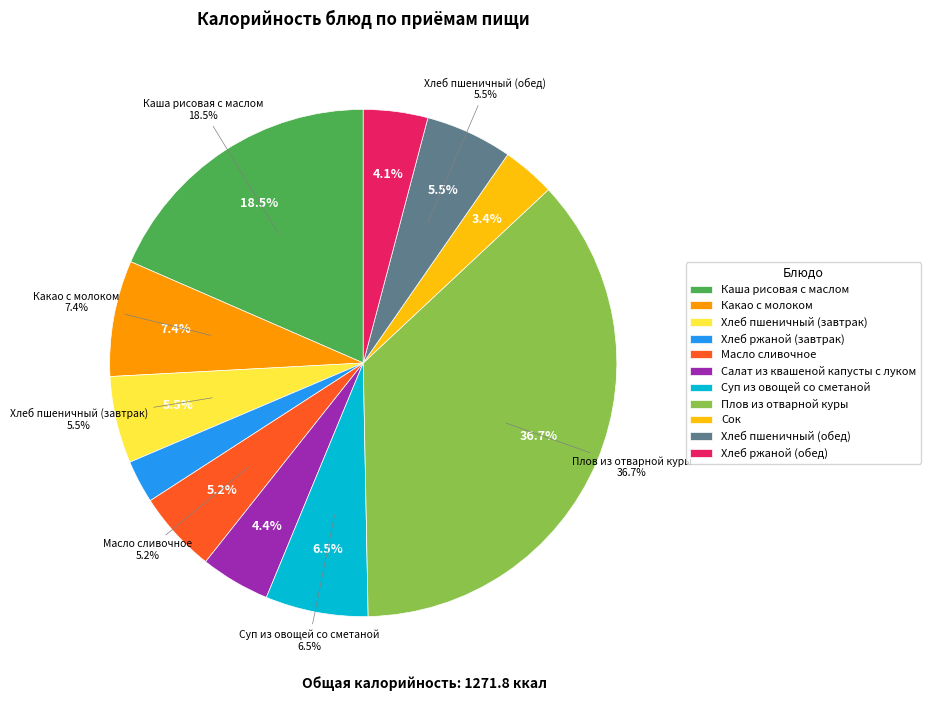

To the nearest percent, what portion does Сок represent?

3%